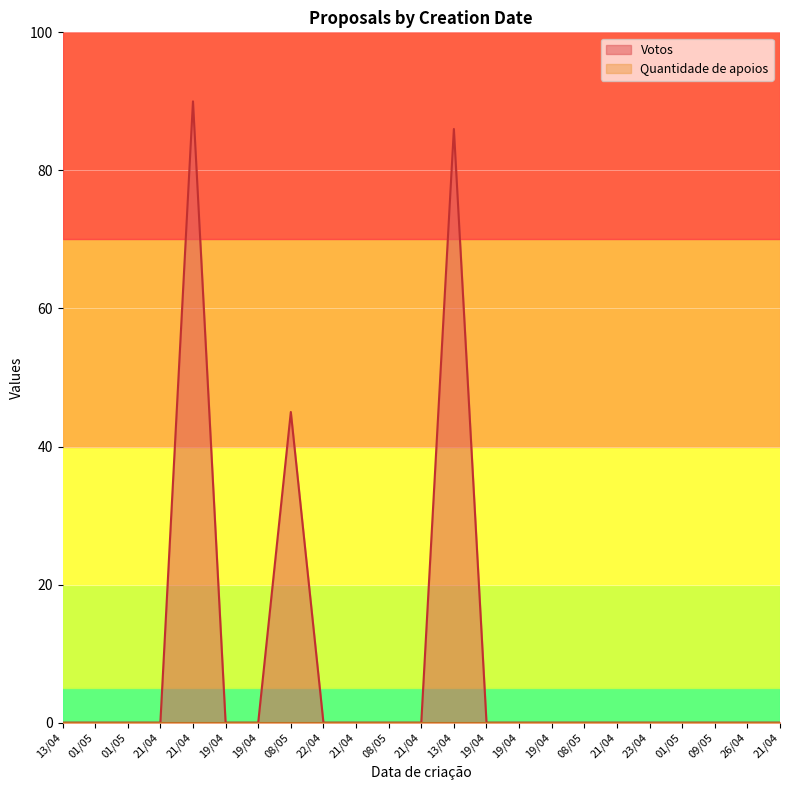

Reading left to right, list all the values displayed in this chart.

13/04=0	01/05=0	01/05=0	21/04=0	21/04=90	19/04=0	19/04=0	08/05=45	22/04=0	21/04=0	08/05=0	21/04=0	13/04=86	19/04=0	19/04=0	19/04=0	08/05=0	21/04=0	23/04=0	01/05=0	09/05=0	26/04=0	21/04=0